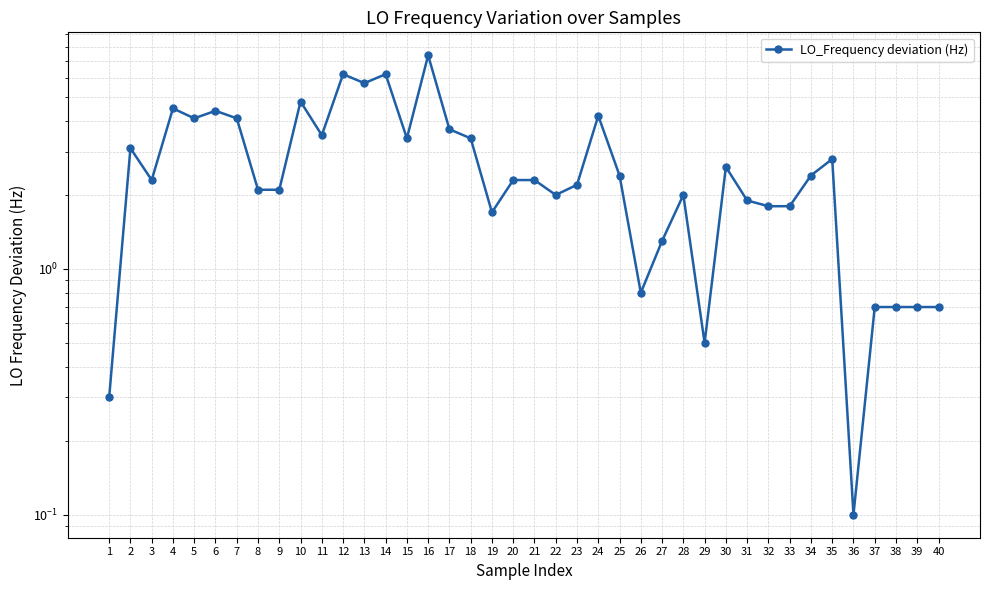

Count the number of data series in this chart.

1